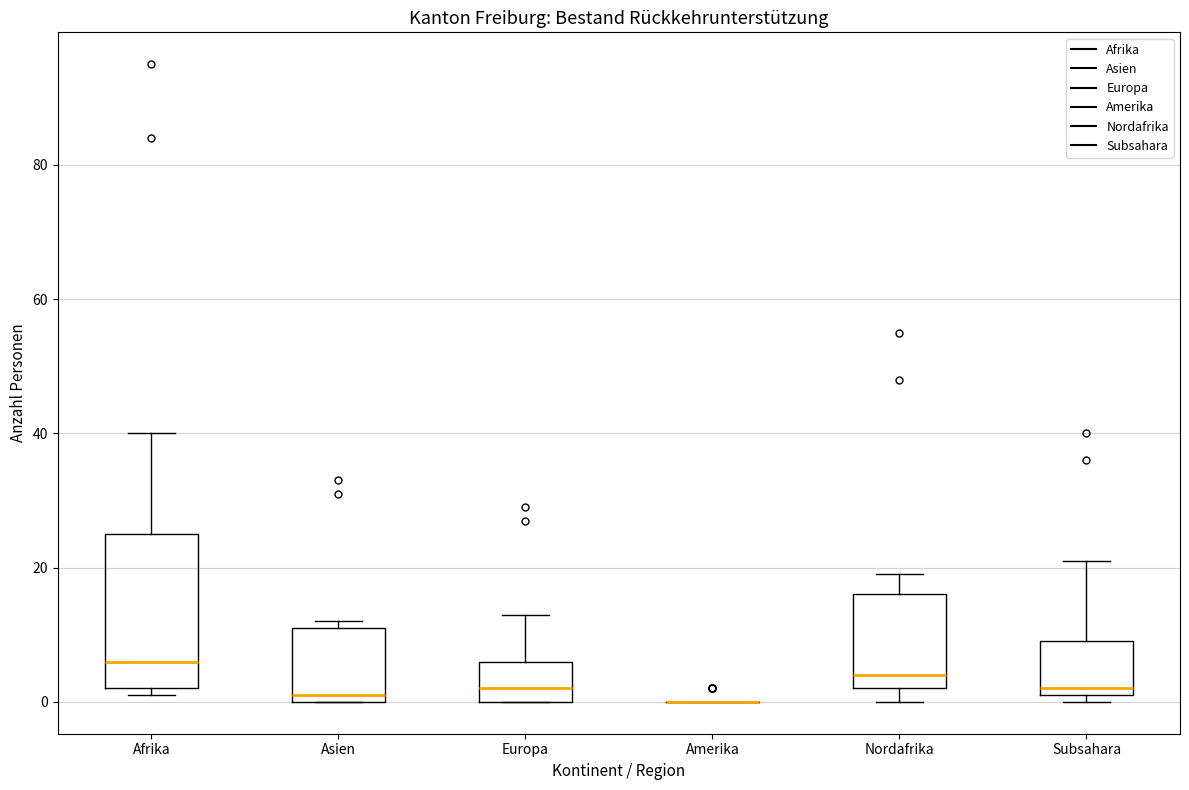

Comparing the boxes themselves (not the whiskers), which one is the tallest?

Afrika